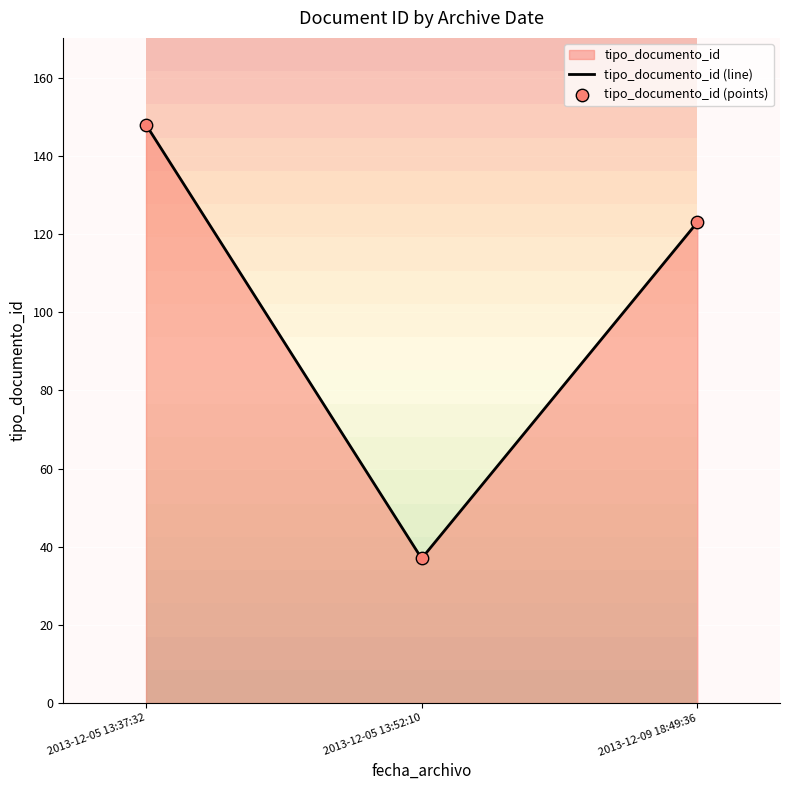

At how many categories does at least one series exceed 42?

2